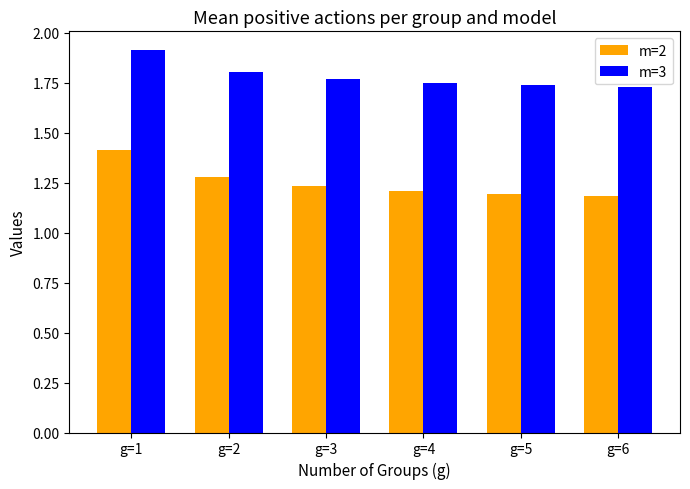

At how many categories does at least one series exceed 1?

6